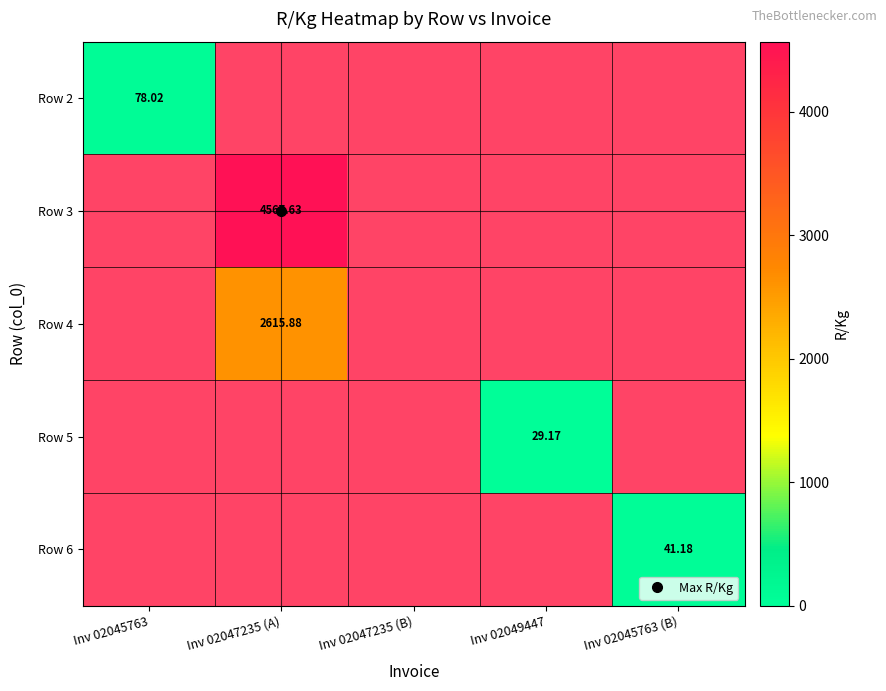

At Inv 02045763, list the series in order from smallest to largest.

Row 3, Row 4, Row 5, Row 6, Row 2